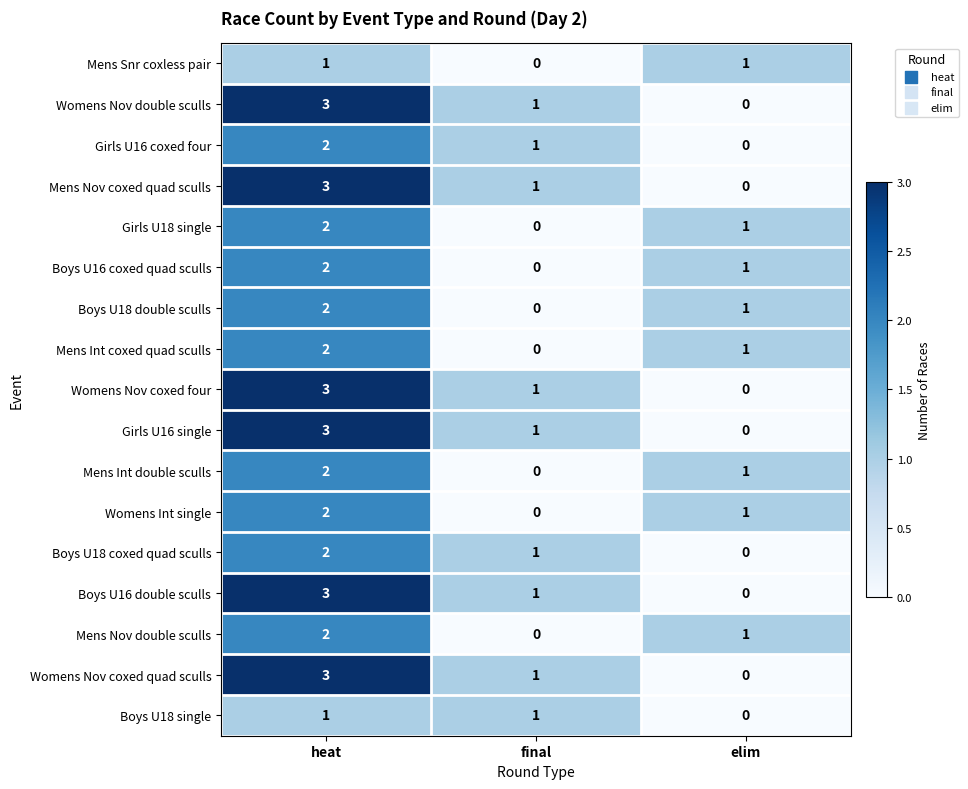

Is the value of Boys U16 double sculls at final greater than the value of Girls U18 single at heat?

No